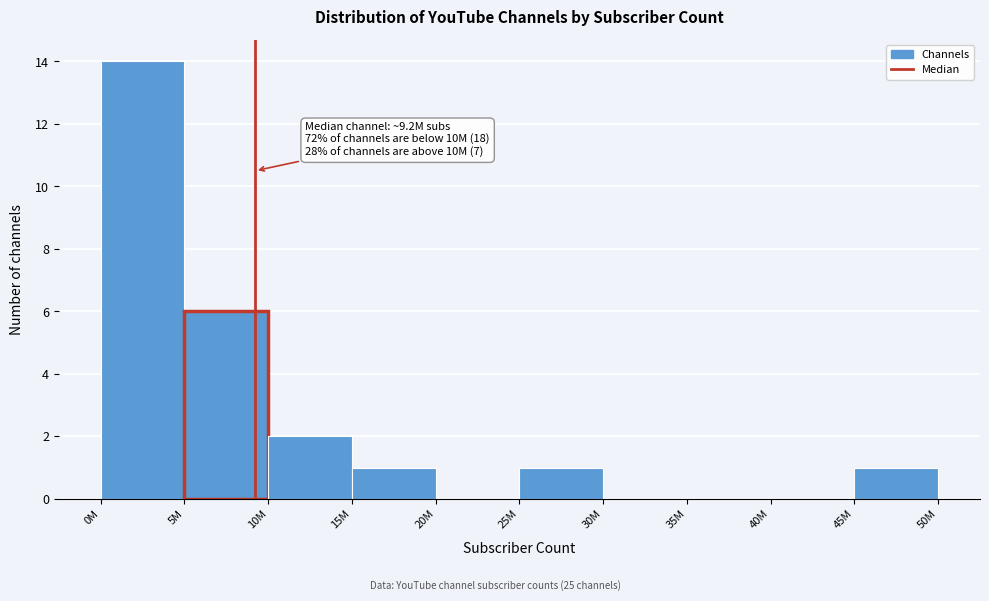

Reading left to right, transcribe all the data shown in this chart.

0M=14	5M=6	10M=2	15M=1	20M=0	25M=1	30M=0	35M=0	40M=0	45M=1